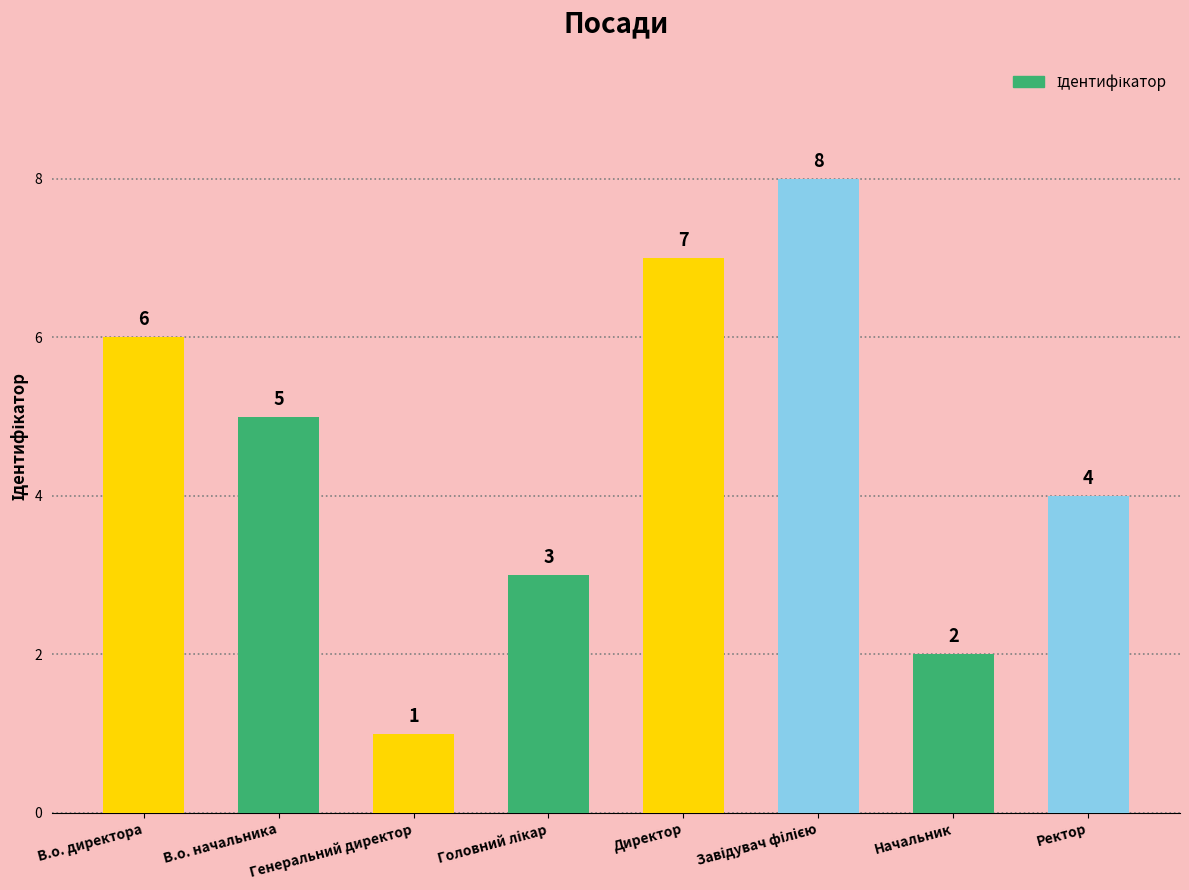

What is the label of the 1st bar from the left?

В.о. директора